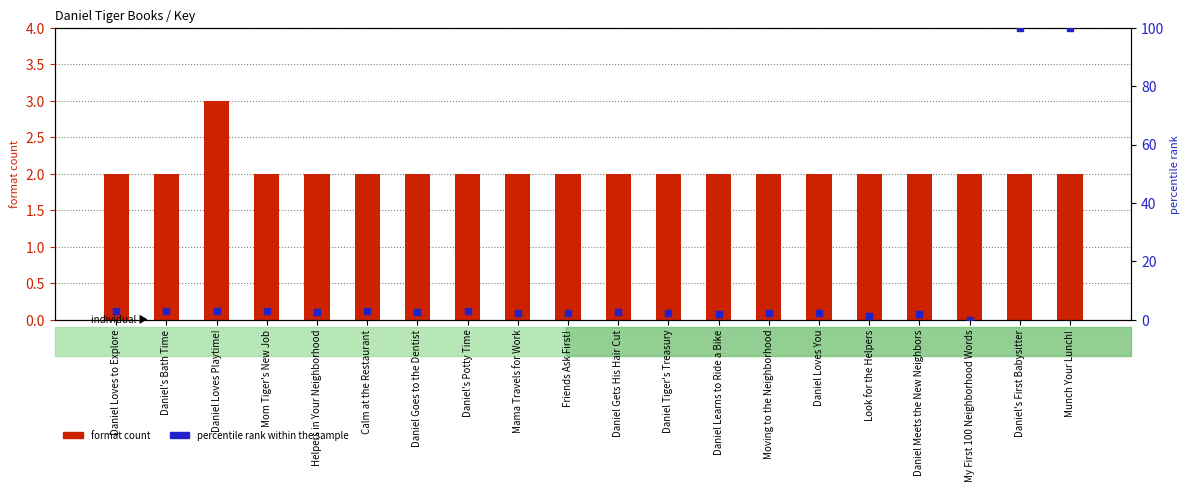

At which category is the sum across all series the highest?

Munch Your Lunch!